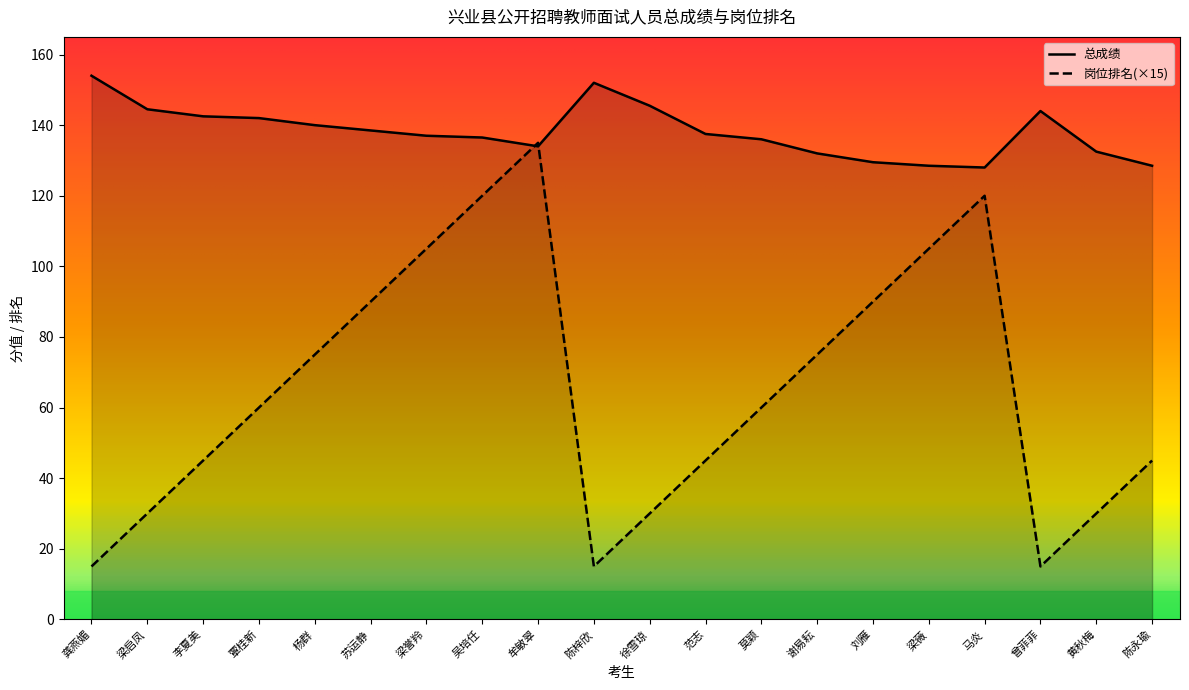

Reading right to left, transcribe all the data shown in this chart.

总成绩: 128.5	132.5	144.0	128.0	128.5	129.5	132.0	136.0	137.5	145.5	152.0	134.0	136.5	137.0	138.5	140.0	142.0	142.5	144.5	154.0
岗位排名: 45.0	30.0	15.0	120.0	105.0	90.0	75.0	60.0	45.0	30.0	15.0	135.0	120.0	105.0	90.0	75.0	60.0	45.0	30.0	15.0